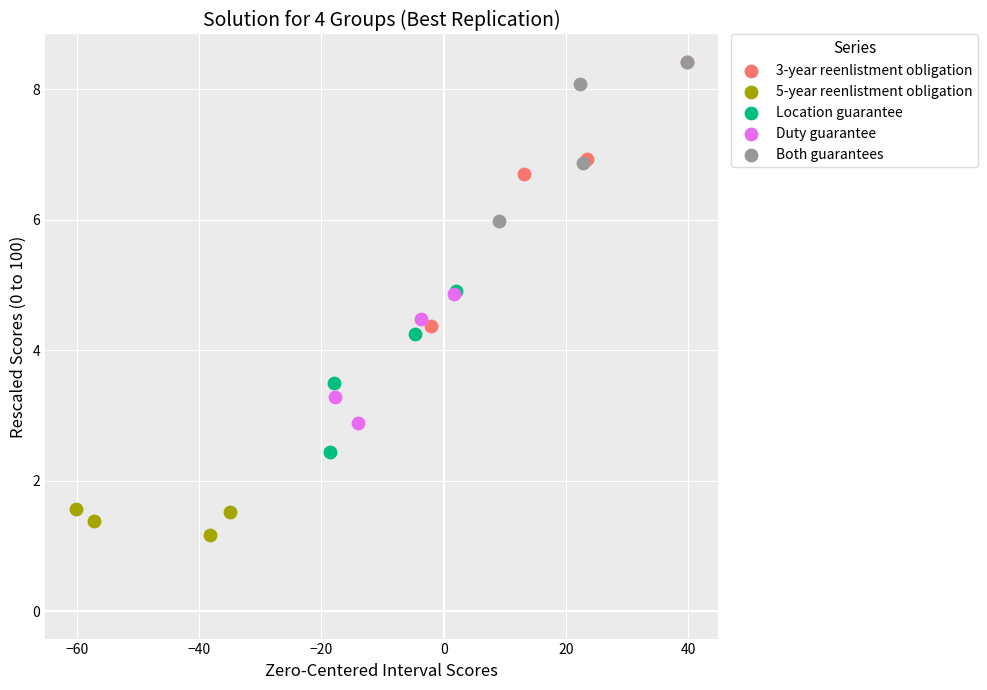

What are all the series names shown in the legend?

3-year reenlistment obligation, 5-year reenlistment obligation, Location guarantee, Duty guarantee, Both guarantees